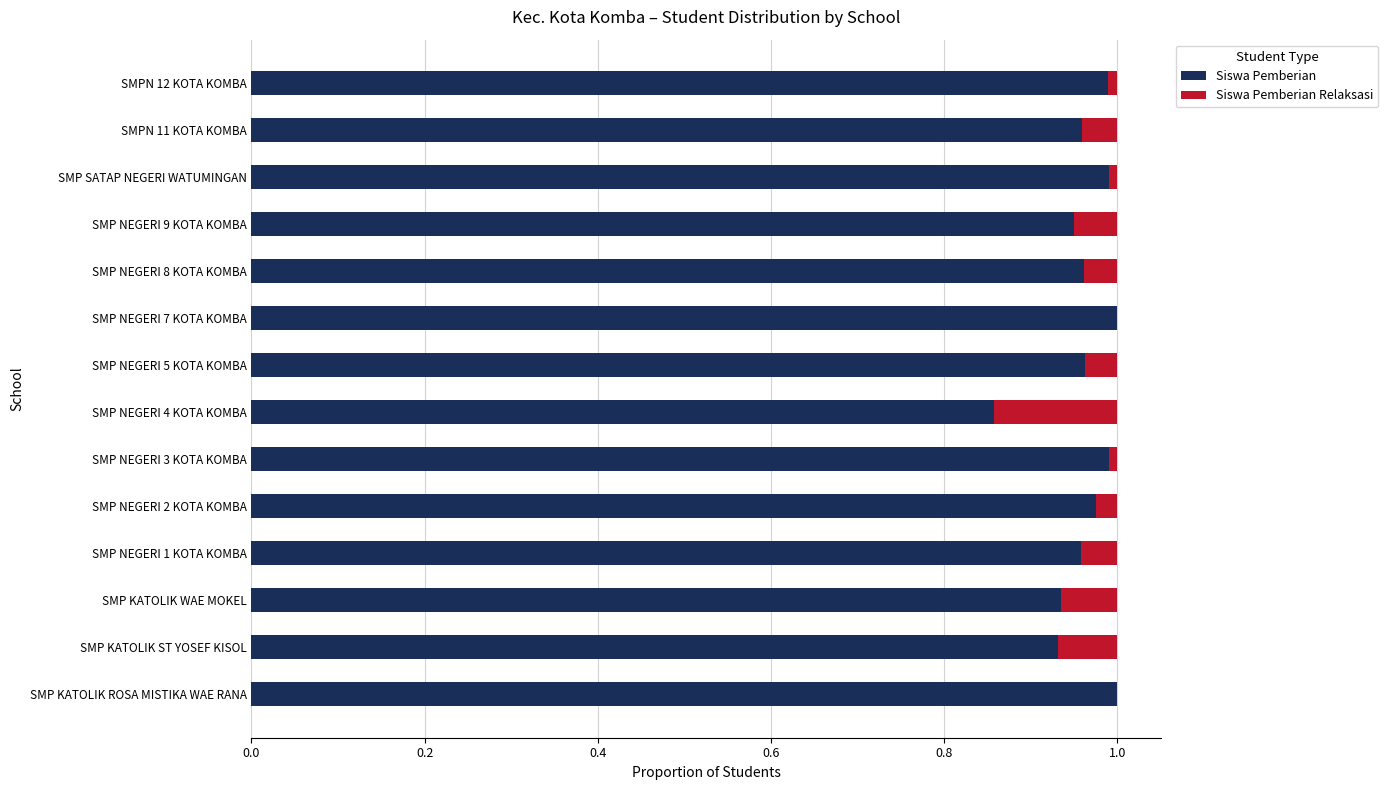

What is the sum of all Siswa Pemberian values?

13.5